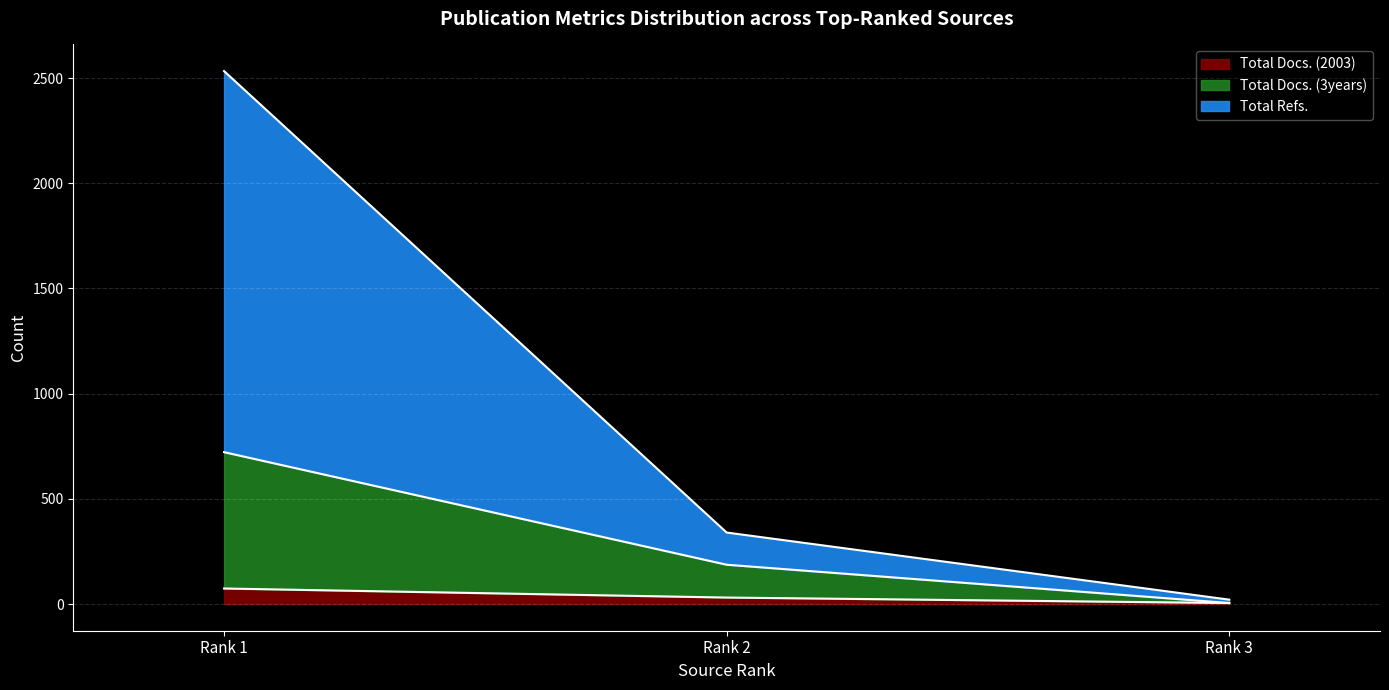

At which category does the chart reach its minimum across all series?

Rank 3